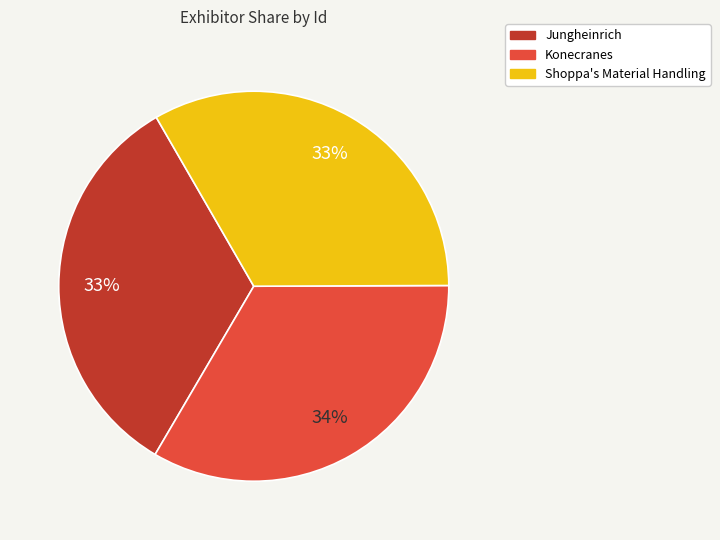

What is the ratio of the value at Jungheinrich to the value at Konecranes?

1.0